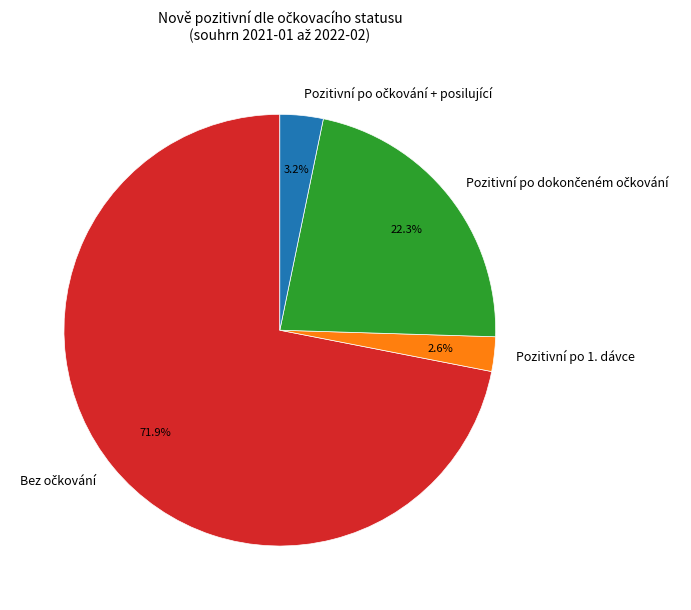

Is there any slice that represents more than half of the pie?

Yes